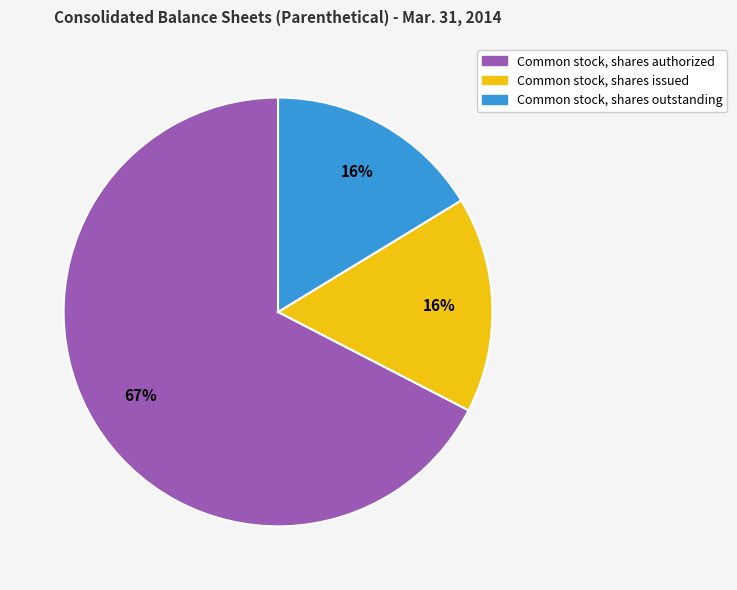

Which slice is the largest?

Common stock, shares authorized